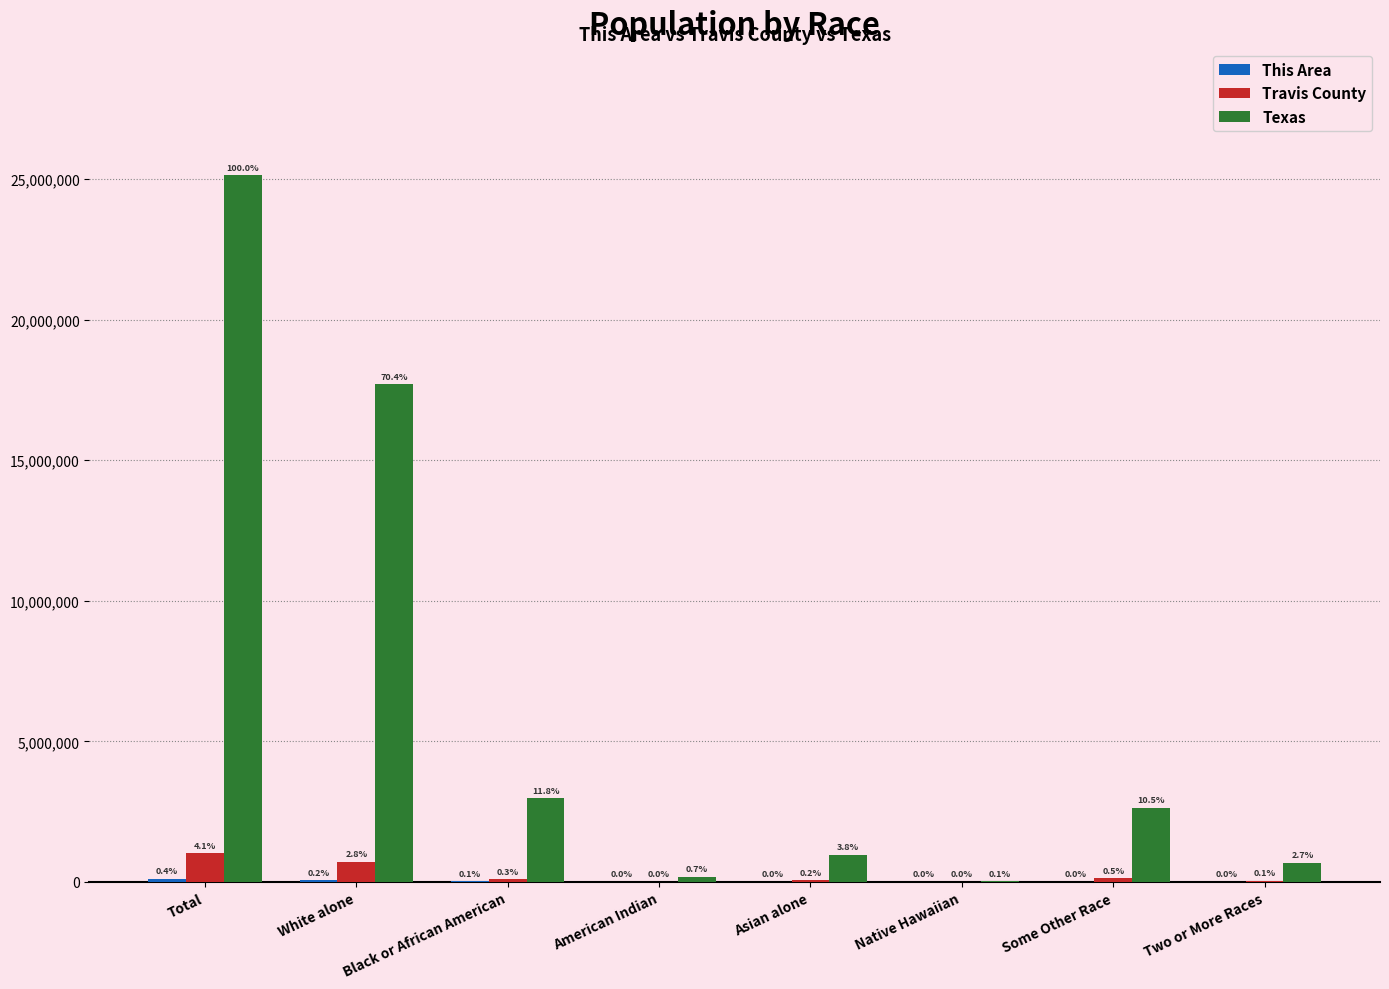

Does the chart contain stacked bars?

No